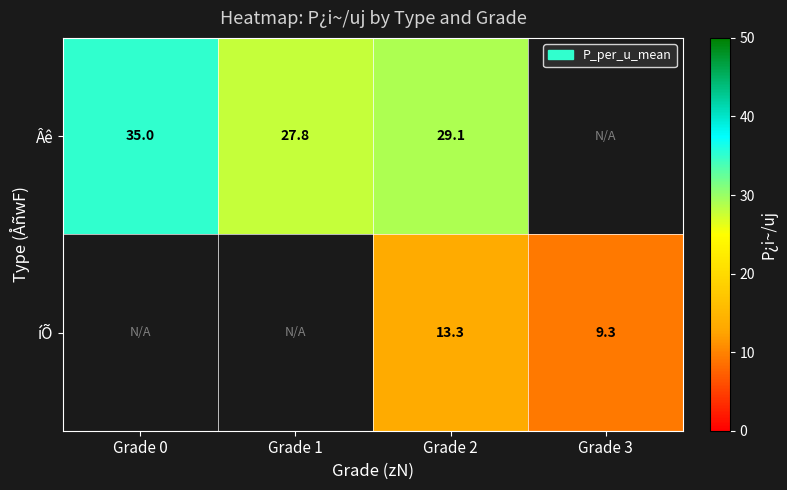

Is it true that íÕ equals 13.3 at Grade 2?

True